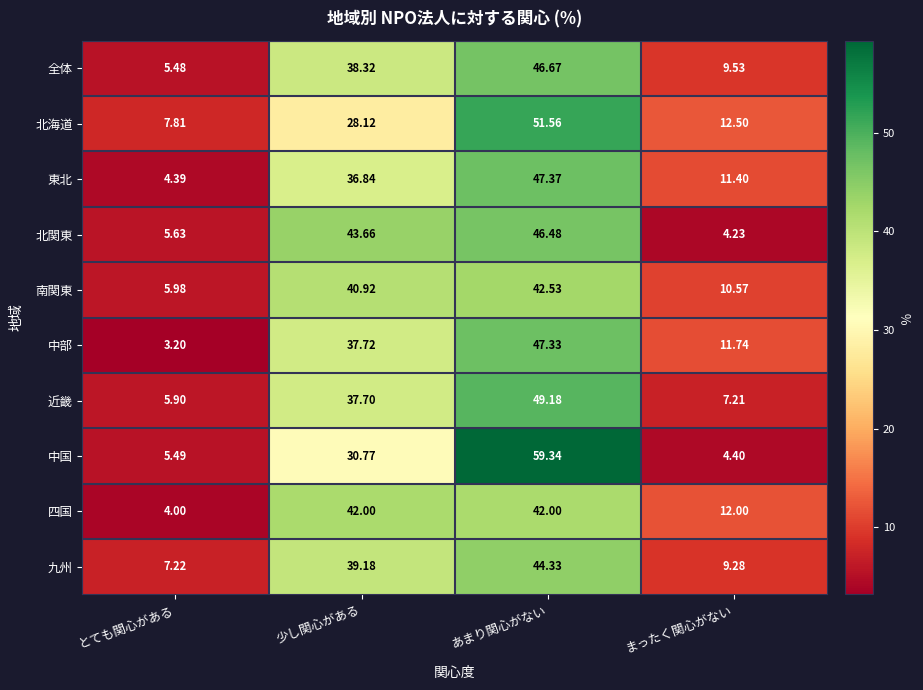

Which series changed the most between とても関心がある and あまり関心がない?

中国